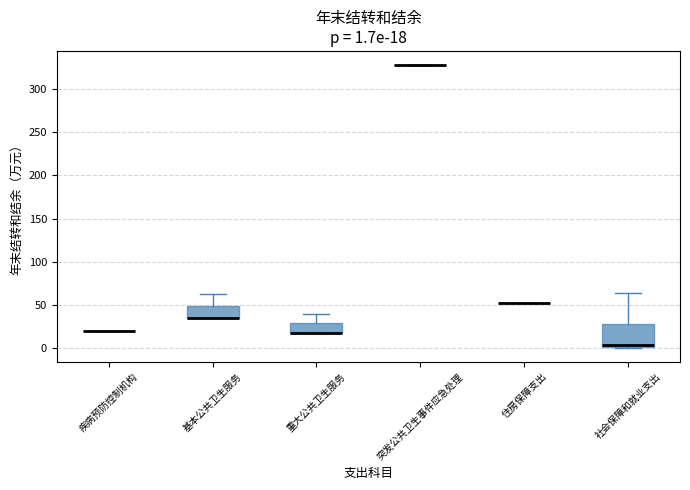

Which box is the tallest, from its lower edge to its upper edge?

社会保障和就业支出